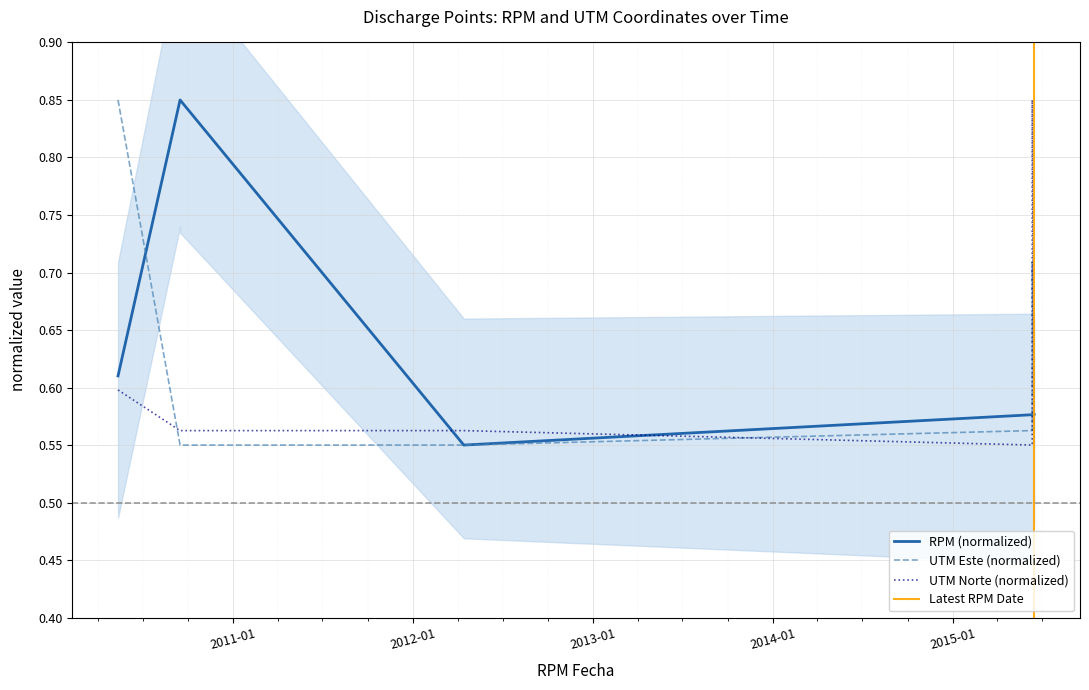

At which category does RPM reach its first local valley?

2012-04-13